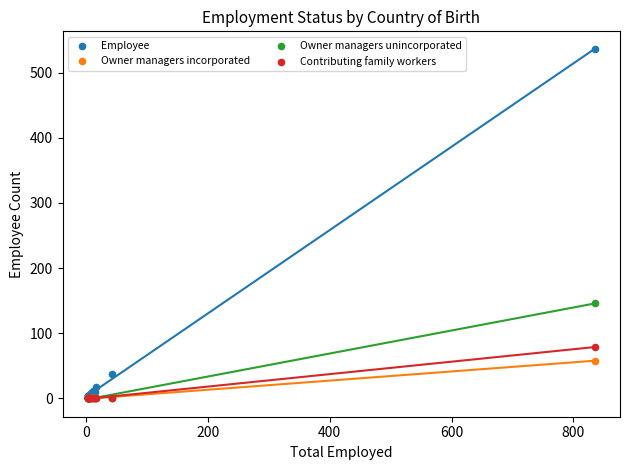

Across all series, what Y value is closest to 268?

146